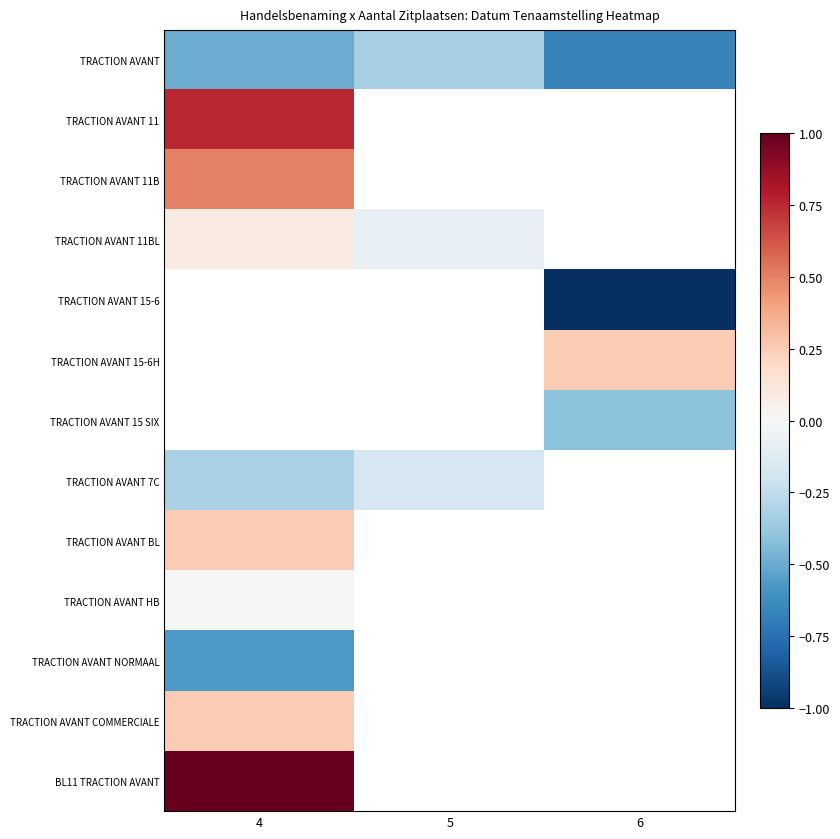

Count the number of data series in this chart.

13